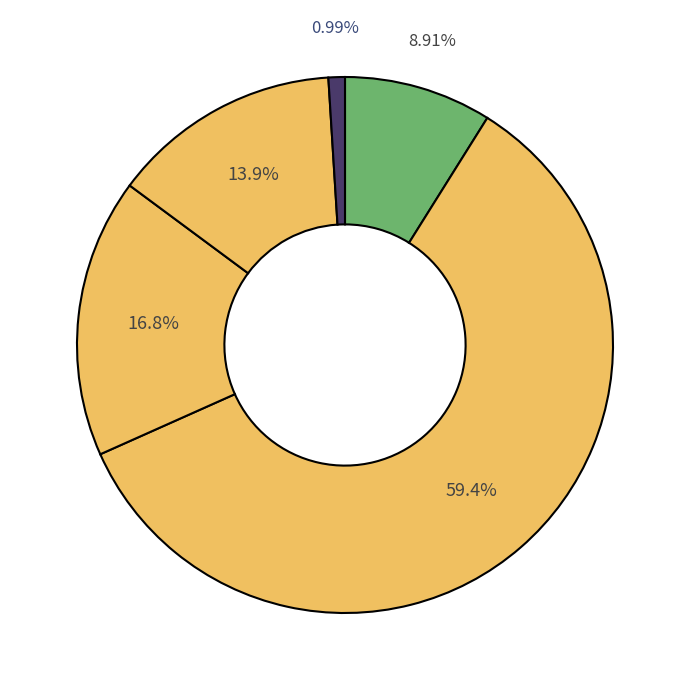

To the nearest percent, what is the difference between the დასახელდა and არ დასახელდა slice percentages?

50%